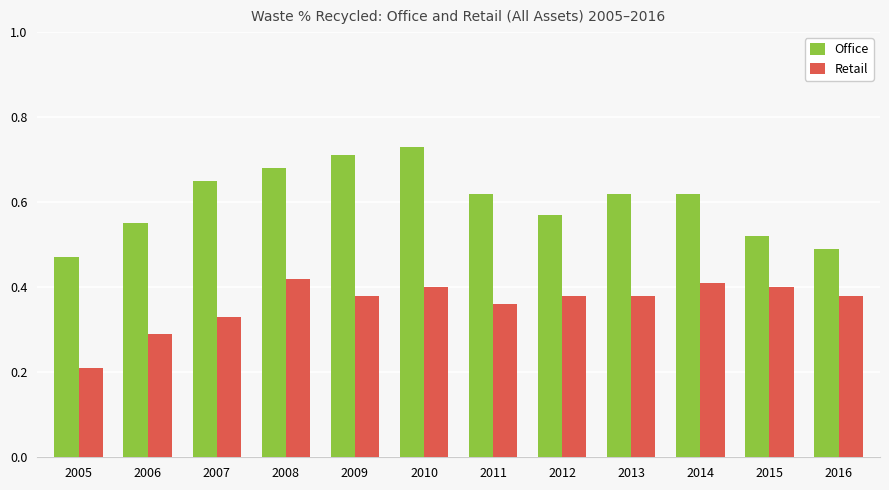

The value of Office at 2006 is 0.2. True or false?

False